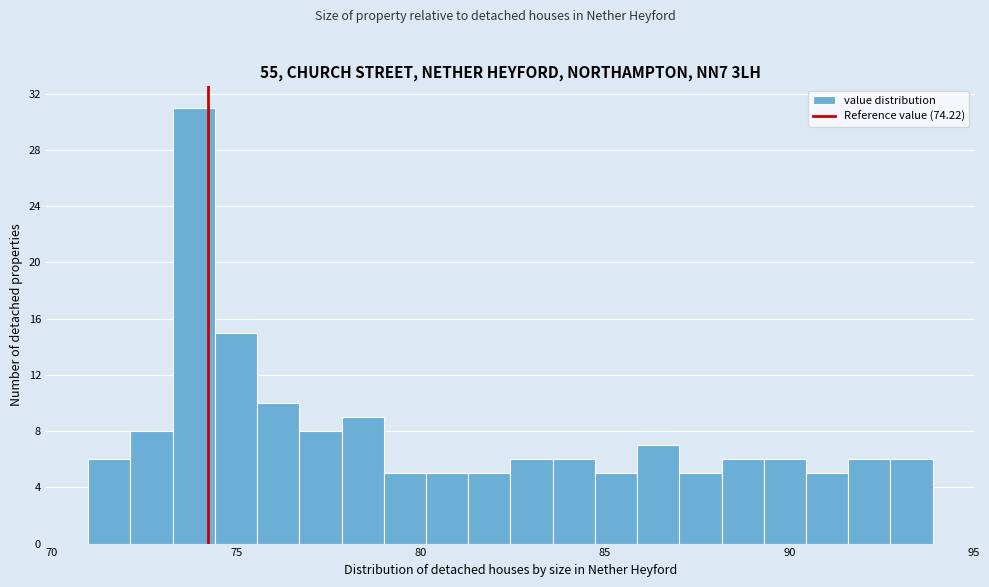

Around what value on the x-axis is the tallest bar? Give the approximate position of its centre, as read against the axis.

74.0